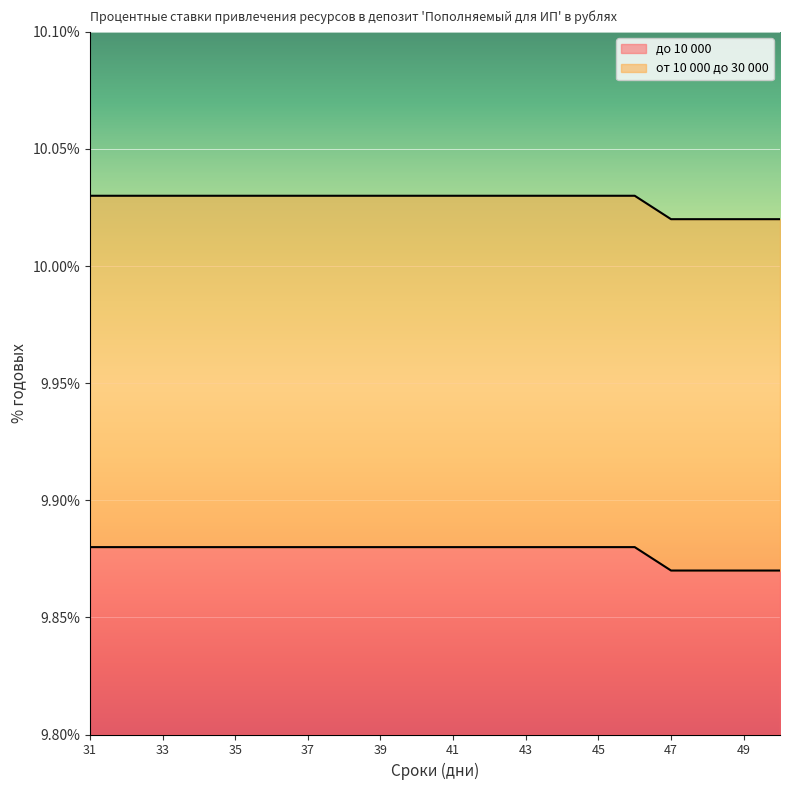

What is the value of the от 10 000 до 30 000 point at the 12th from the left?

10.0